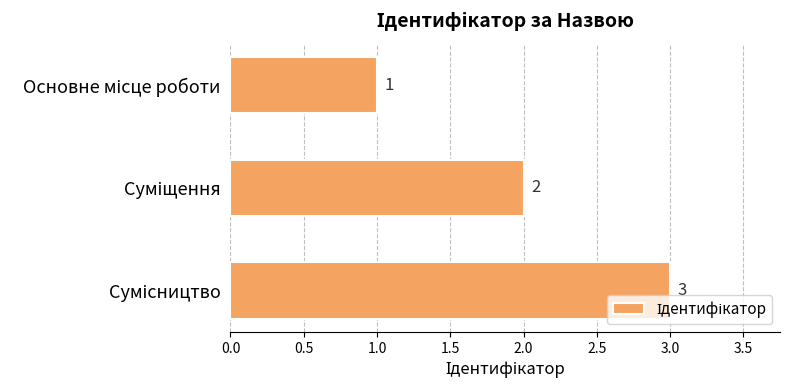

Are the bars horizontal?

Yes